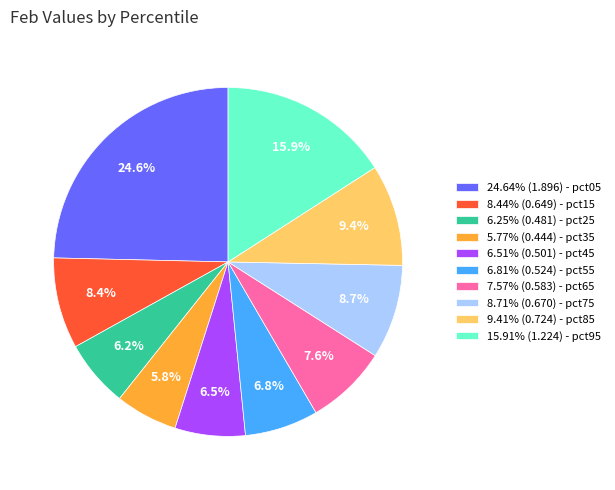

How much of the chart is everything except 6.51% (0.501) - pct45?

93.5%